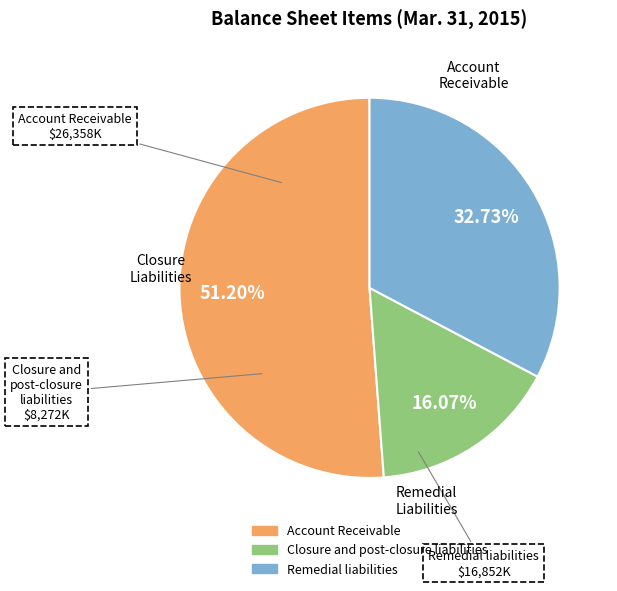

To the nearest percent, what is the difference between the largest and smallest slice percentages?

35%